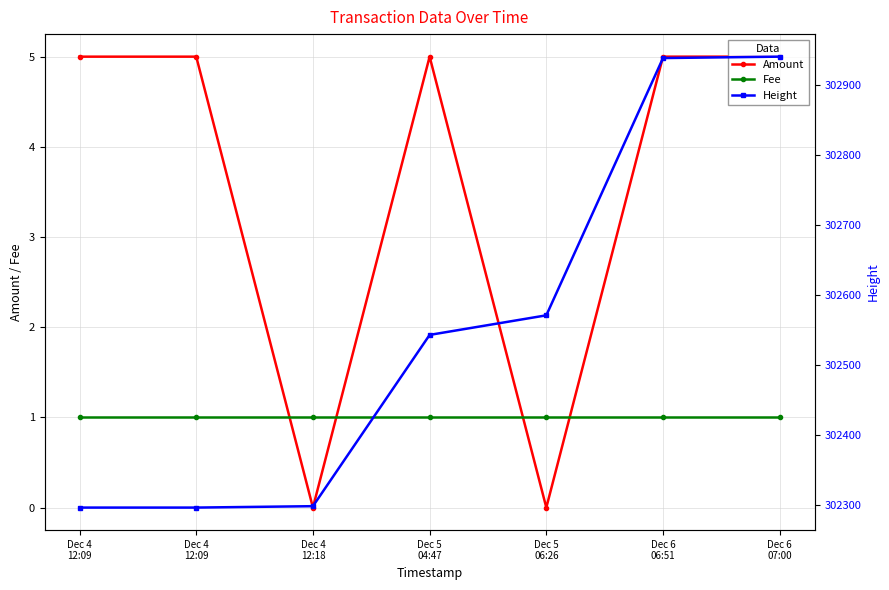

Which has a higher value, Dec 4
12:09 or Dec 6
07:00?

Dec 4
12:09